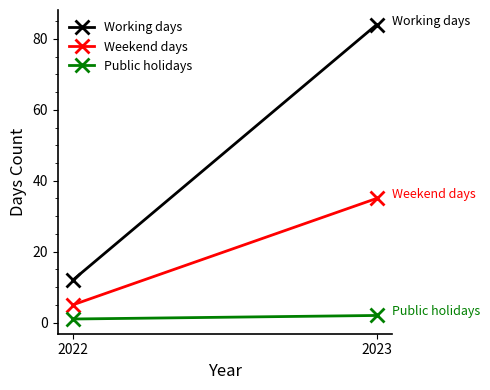

The value of Public holidays at 2023 is 2. True or false?

True